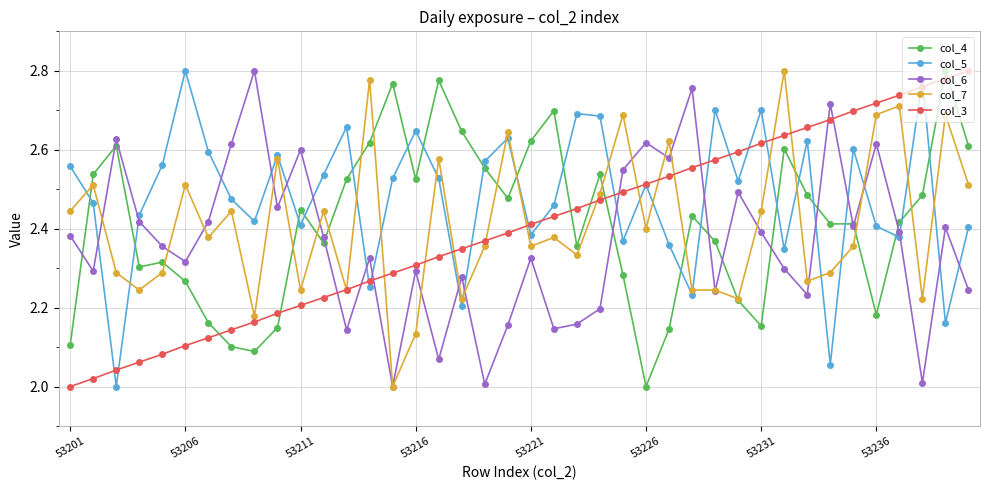

How many interior local valleys does the col_6 series have?

13